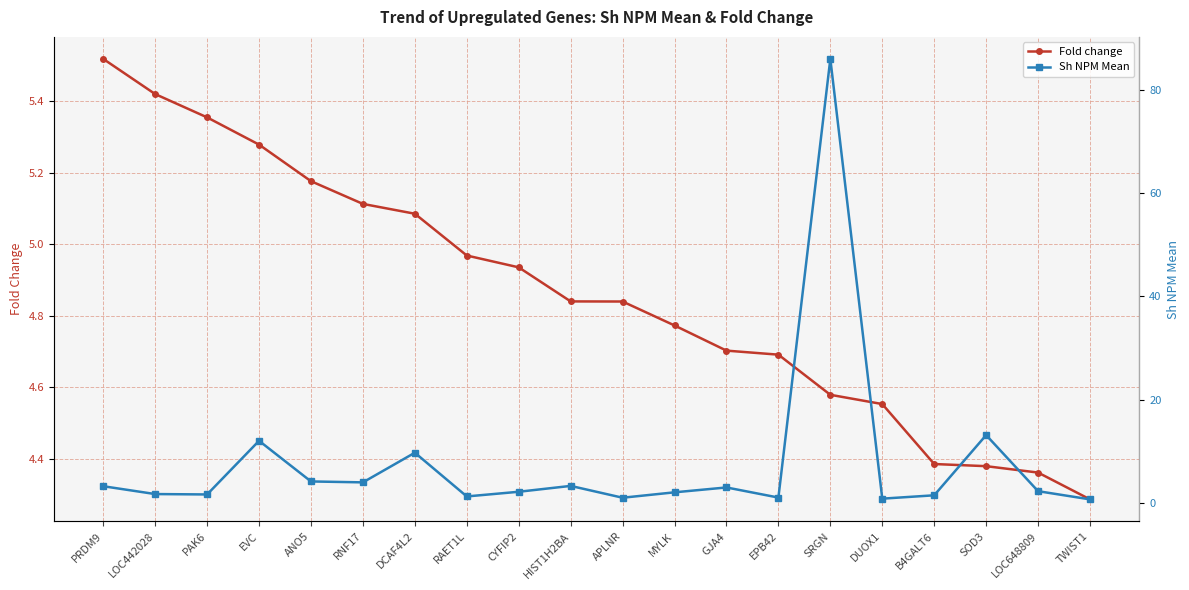

How many times do Sh NPM Mean and Fold change cross each other?

8